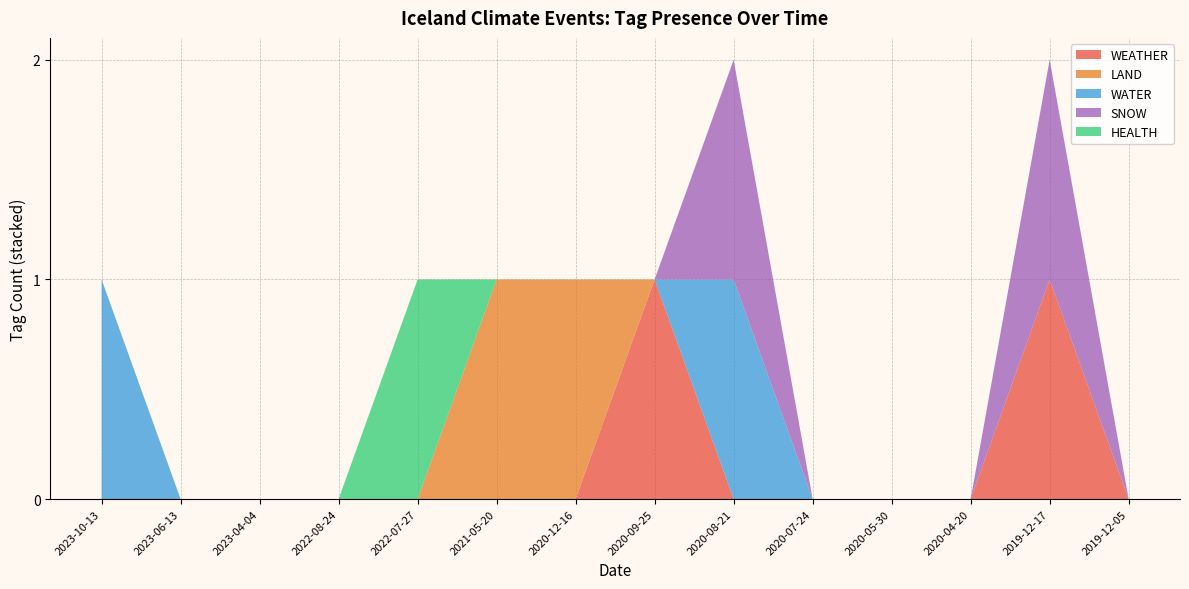

Reading right to left, list all the values displayed in this chart.

WEATHER: 0	1	0	0	0	0	1	0	0	0	0	0	0	0
LAND: 0	0	0	0	0	0	0	1	1	0	0	0	0	0
WATER: 0	0	0	0	0	1	0	0	0	0	0	0	0	1
SNOW: 0	1	0	0	0	1	0	0	0	0	0	0	0	0
HEALTH: 0	0	0	0	0	0	0	0	0	1	0	0	0	0